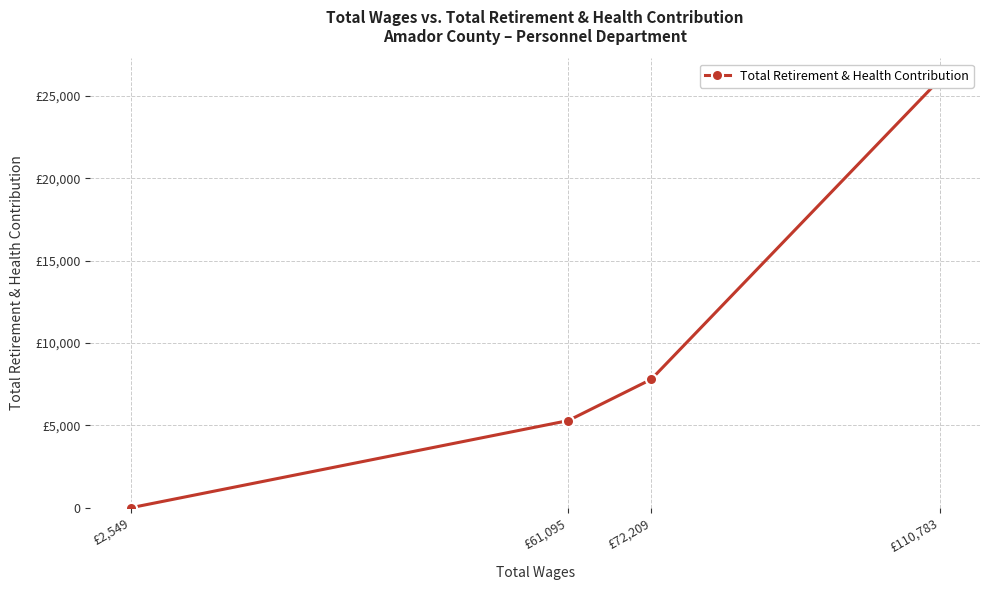

At which label does the data first exceed 7797?

£110,783